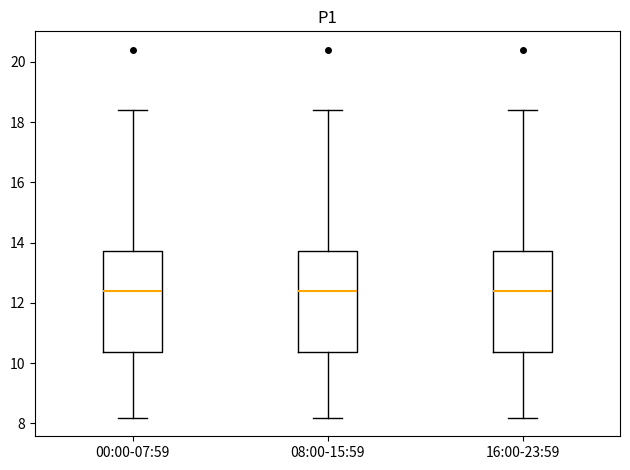

Reading left to right, read every box against the y-axis: the position of its median line, the range the box covers, and the ends of its whiskers. The values are not printed on the chart, so give them approximately, as read against the axis.

00:00-07:59: median 12.4, box 10.4 to 13.8, whiskers 8.2 to 18.4
08:00-15:59: median 12.4, box 10.4 to 13.8, whiskers 8.2 to 18.4
16:00-23:59: median 12.4, box 10.4 to 13.8, whiskers 8.2 to 18.4